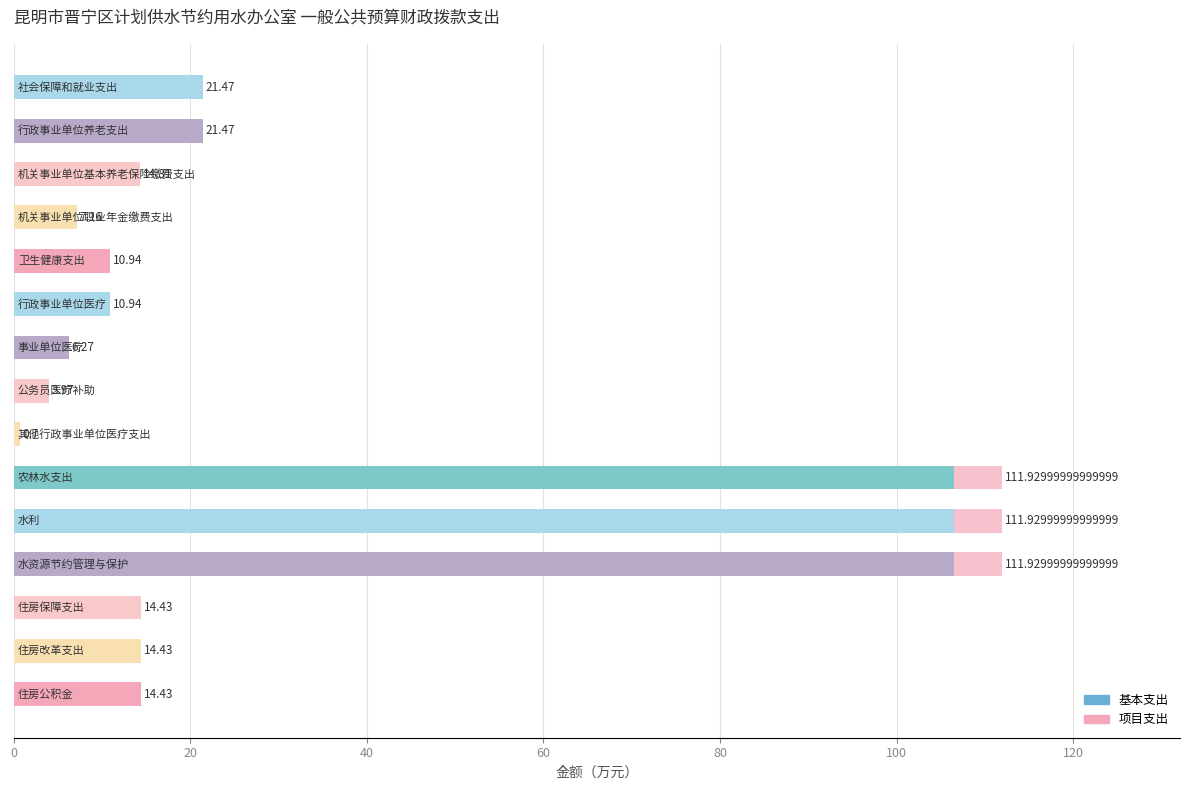

How many data points in 基本支出 are above 14?

9